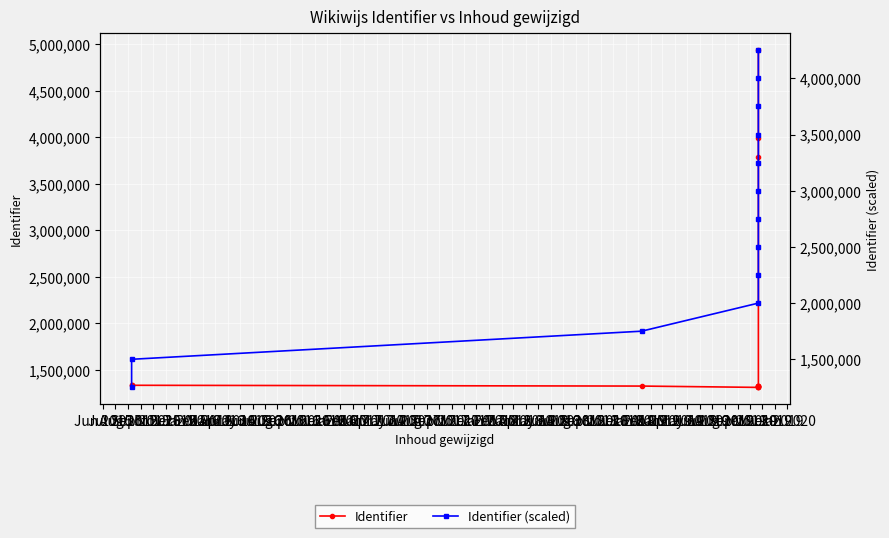

List the series in order of their peak value, highest first.

Identifier, Identifier (scaled)